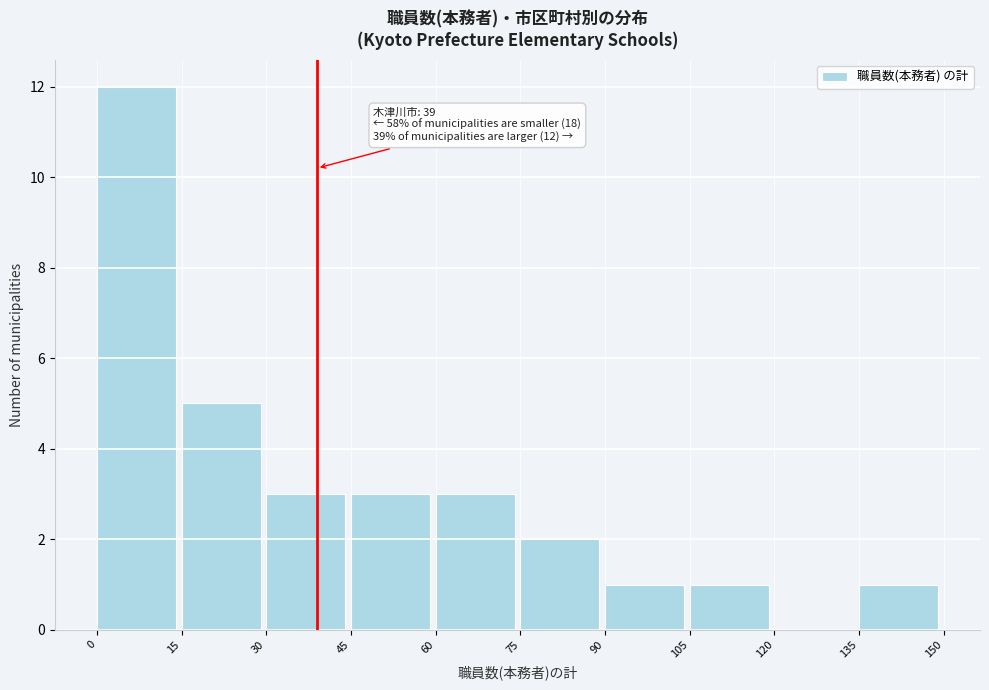

Over which range of the x-axis is the bar tallest?

0 to 15